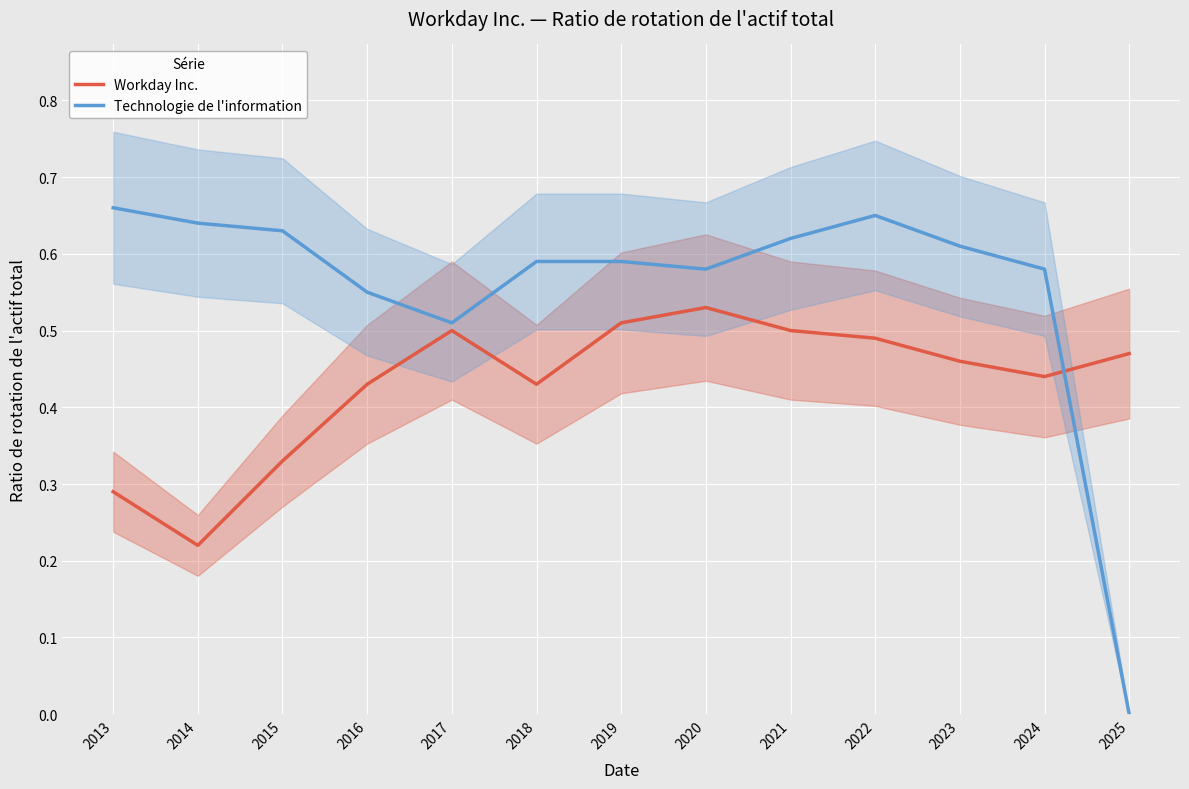

Rank the series at 2024 from lowest to highest value.

Workday Inc., Technologie de l'information